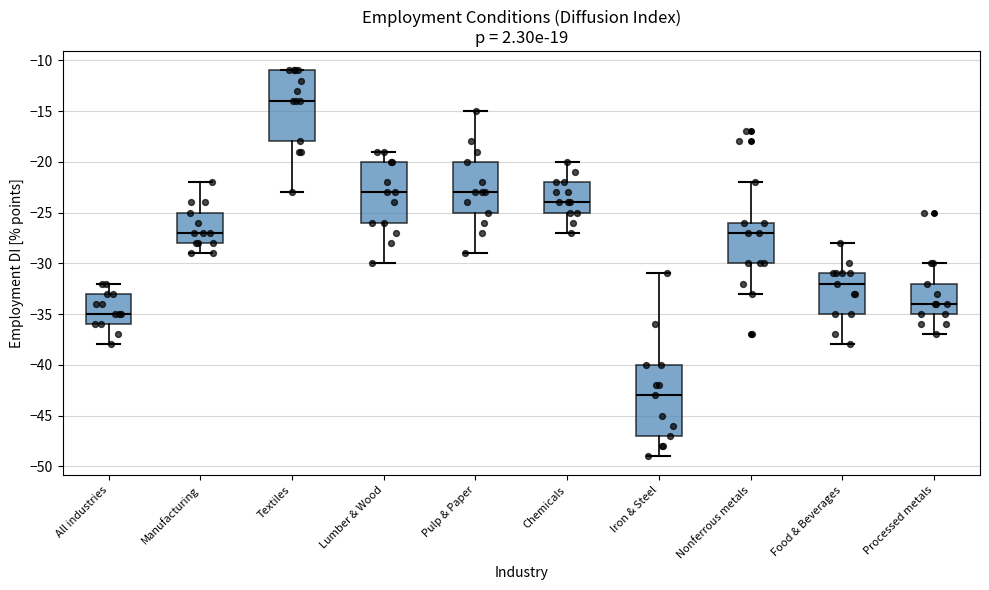

Reading left to right, transcribe this box plot: for each box, give where its median line is, the range the box spans, and where its two whiskers end, as read against the y-axis. The values are not printed on the chart, so give them approximately, as read against the axis.

All industries: median -35, box -36 to -33, whiskers -38 to -32
Manufacturing: median -27, box -28 to -25, whiskers -29 to -22
Textiles: median -14, box -18 to -11, whiskers -23 to -11
Lumber & Wood: median -23, box -26 to -20, whiskers -30 to -19
Pulp & Paper: median -23, box -25 to -20, whiskers -29 to -15
Chemicals: median -24, box -25 to -22, whiskers -27 to -20
Iron & Steel: median -43, box -47 to -40, whiskers -49 to -31
Nonferrous metals: median -27, box -30 to -26, whiskers -33 to -22
Food & Beverages: median -32, box -35 to -31, whiskers -38 to -28
Processed metals: median -34, box -35 to -32, whiskers -37 to -30